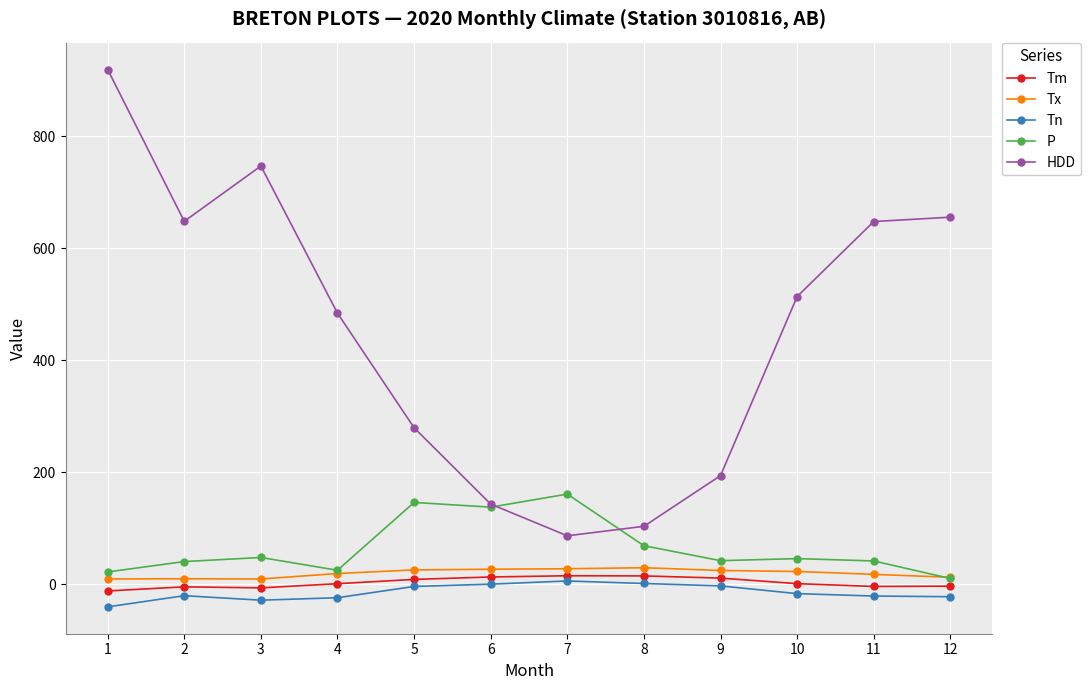

Is it true that HDD equals 103.7 at 8?

True